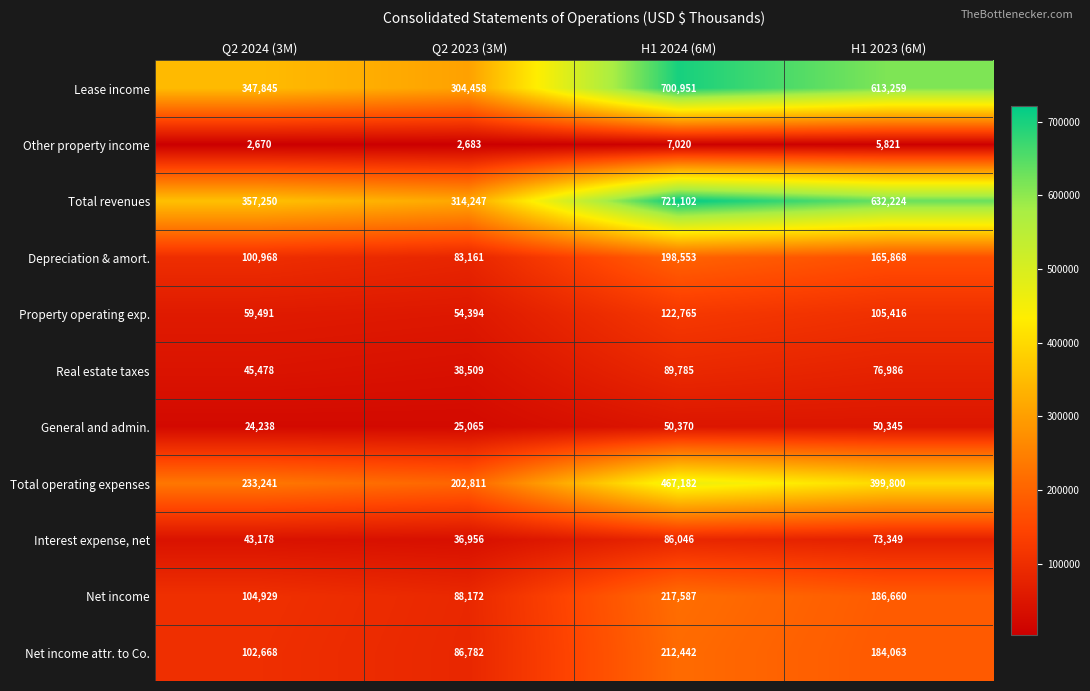

What is the total value across all series at Q2 2024 (3M)?

1421956